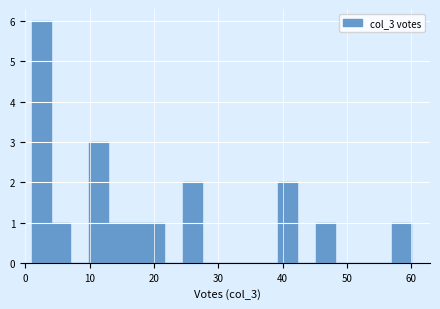

Around what value on the x-axis is the tallest bar? Give the approximate position of its centre, as read against the axis.

2